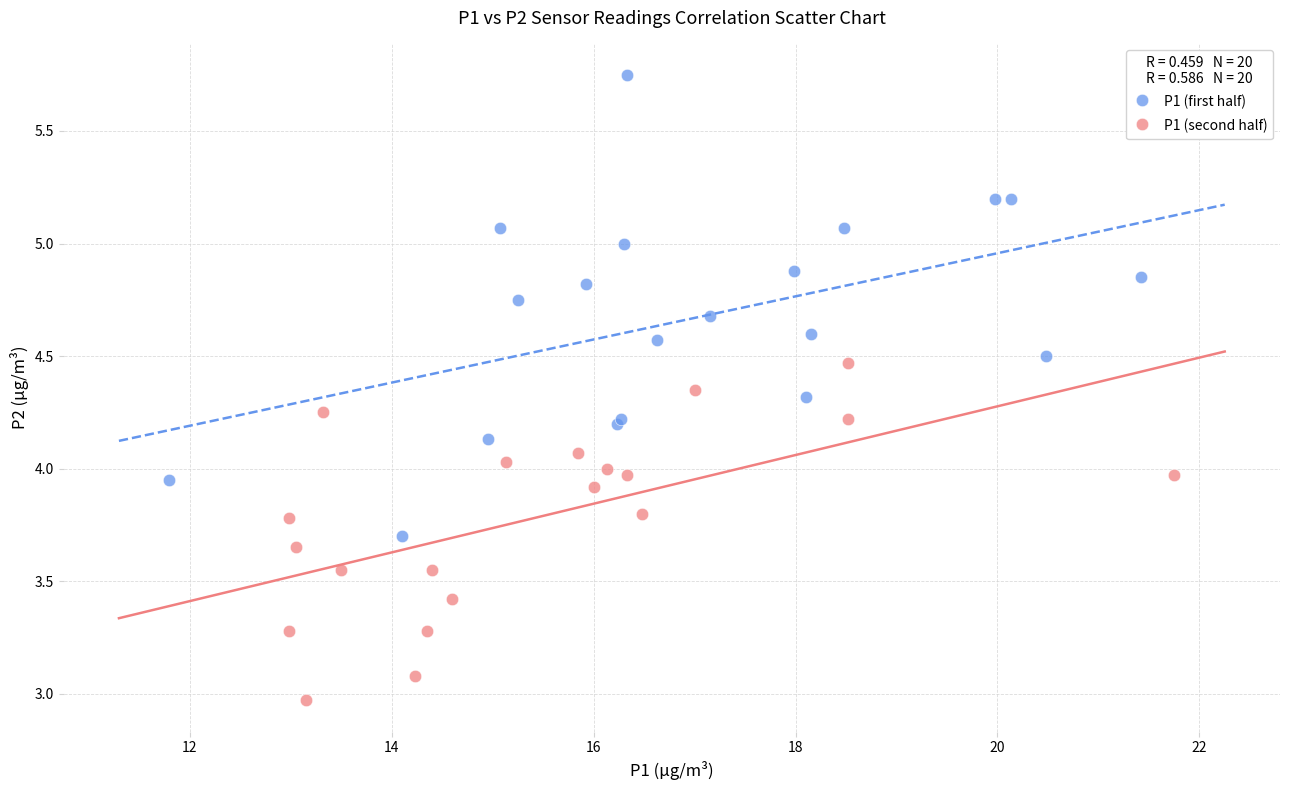

Which series has the widest spread of Y values?

P1 (first half)